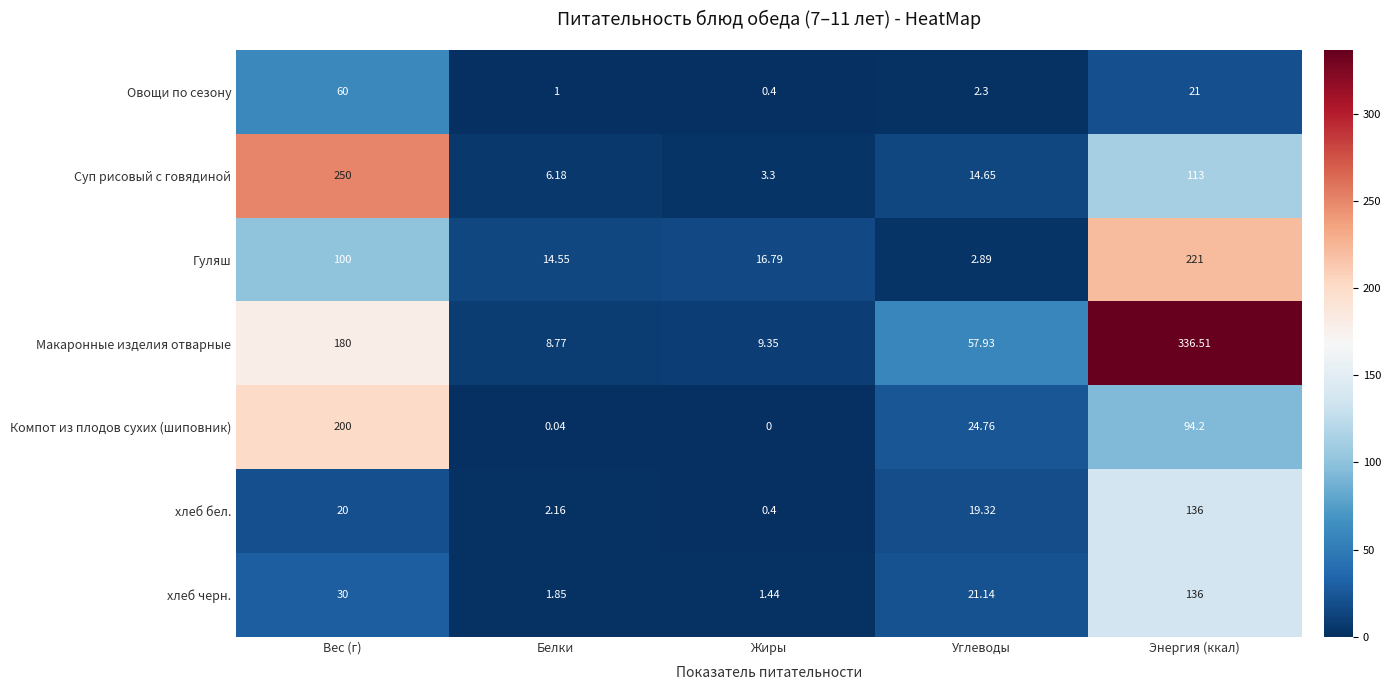

Where is Макаронные изделия отварные nearest to the value 172?

Вес (г)